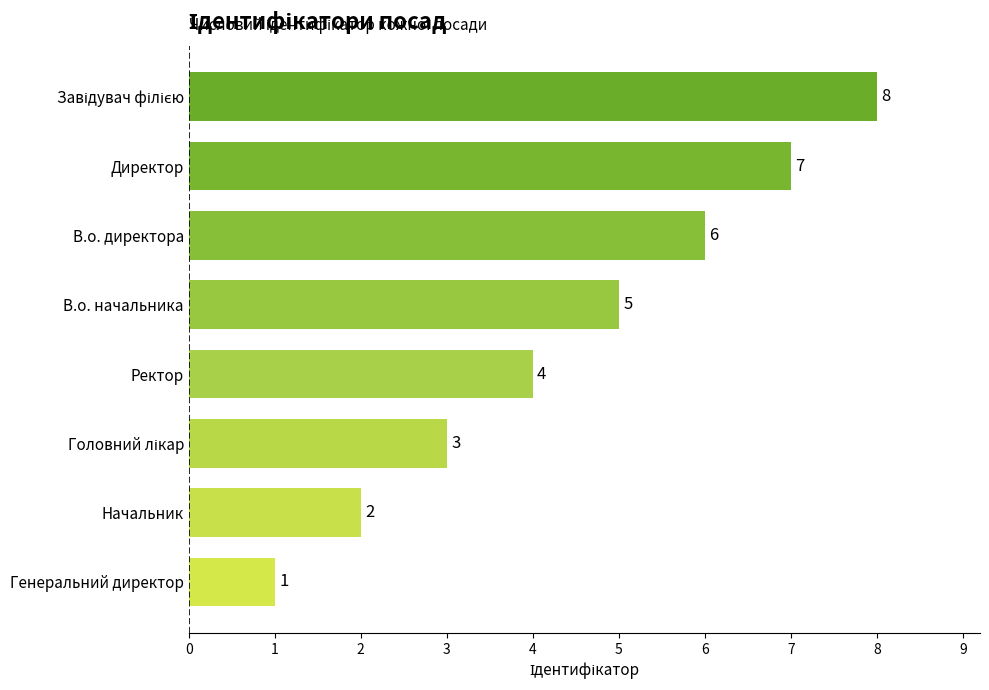

What is the greatest value displayed?

8